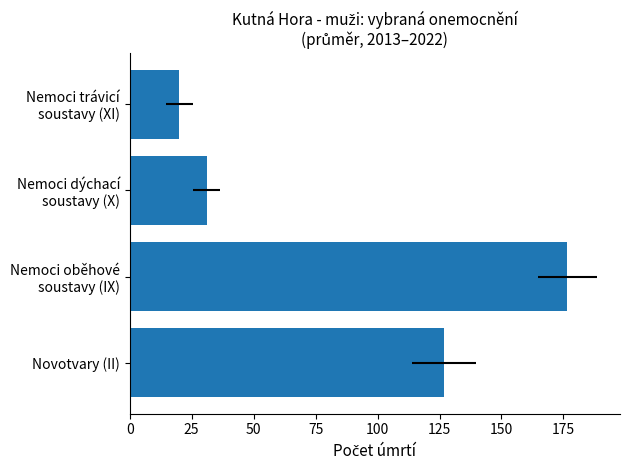

What is the difference between the maximum and minimum values?

156.5